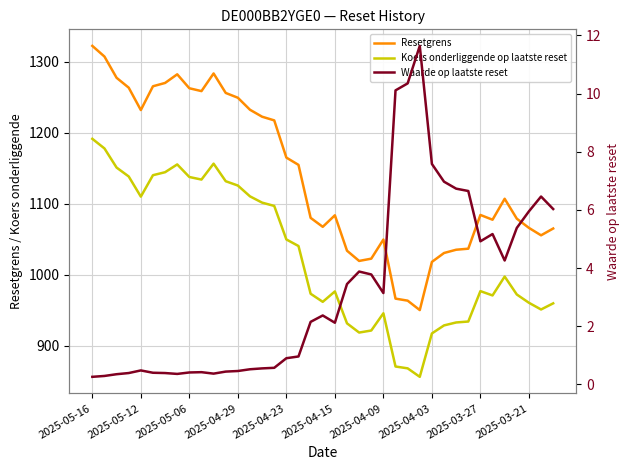

At which category is the sum across all series the highest?

2025-05-16